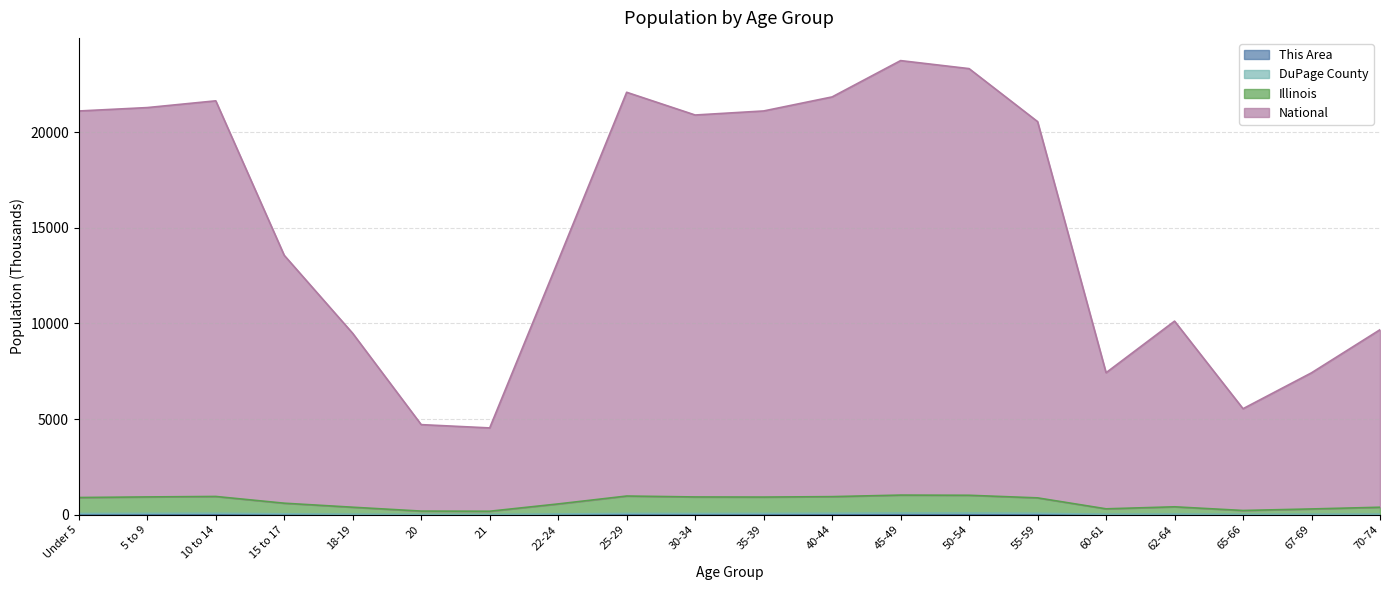

What is the label of the 15th point from the right?

20